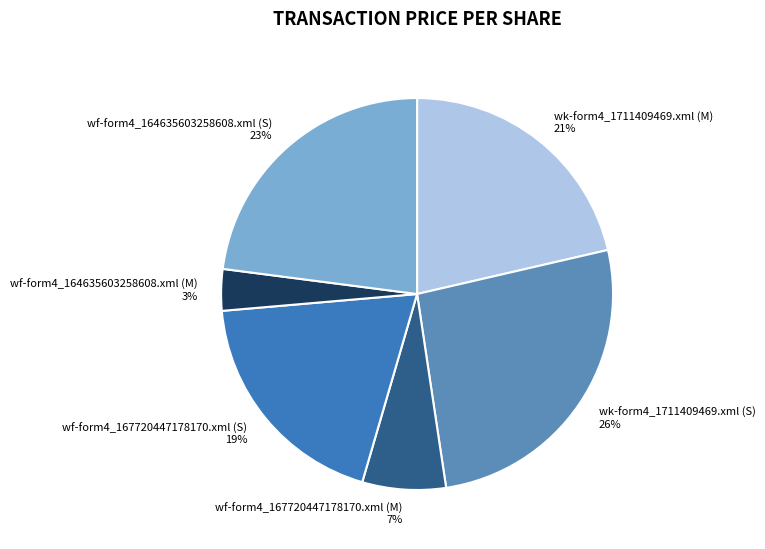

How many slices are in this pie chart?

6